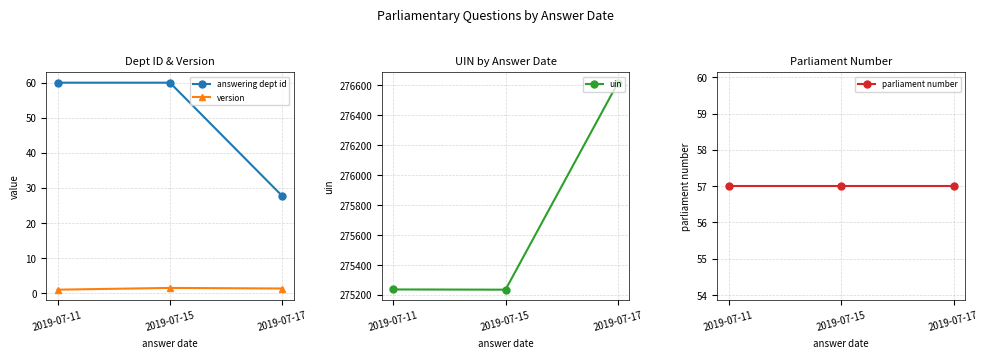

What is the value of the answering dept id point at the 1st from the left?

60.0